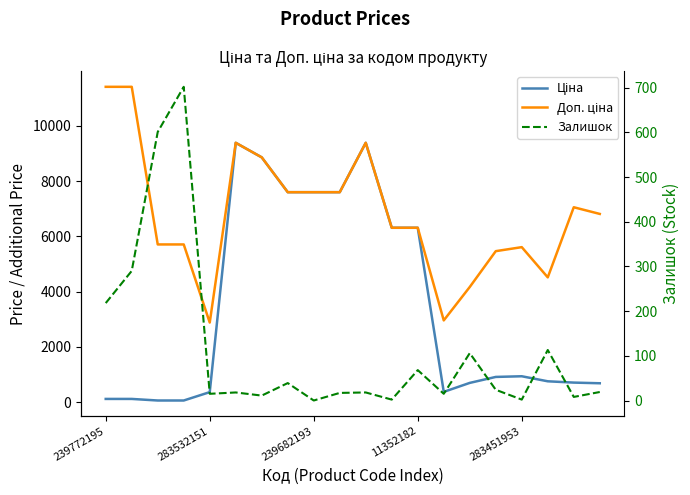

Is the value of Залишок at 283532151 greater than the value of Ціна at 15?

No